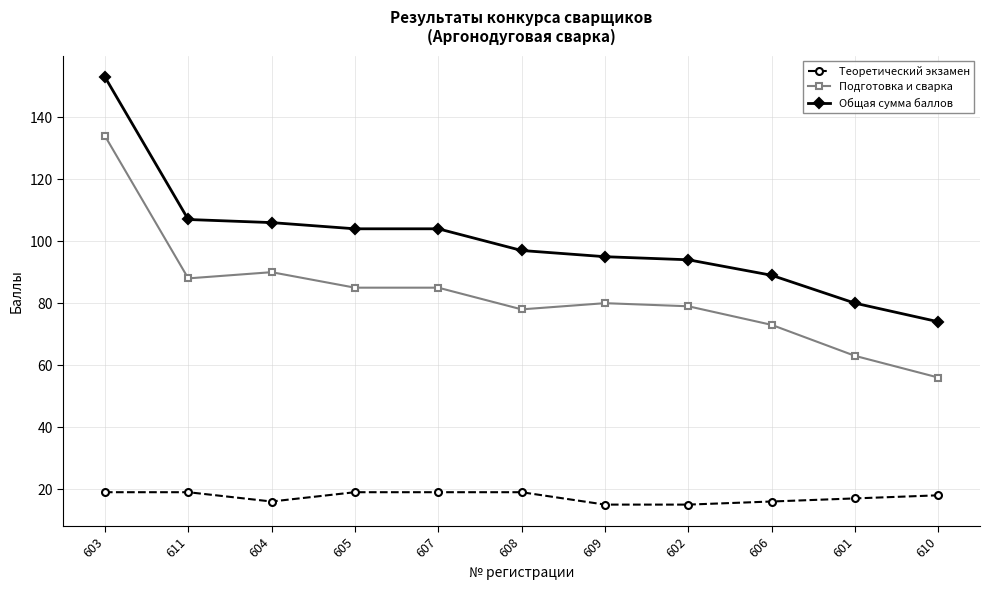

True or false: Подготовка и сварка has a value of 85 at 605.

True